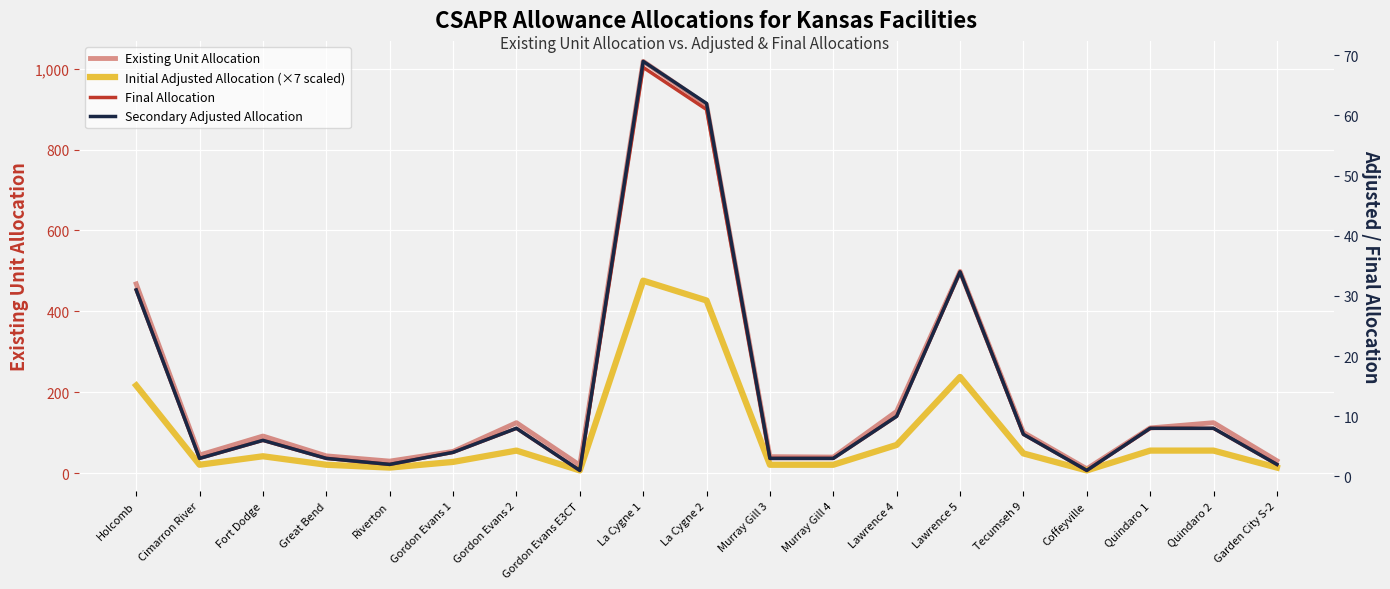

Is it true that Final Allocation equals 1 at Gordon Evans E3CT?

True